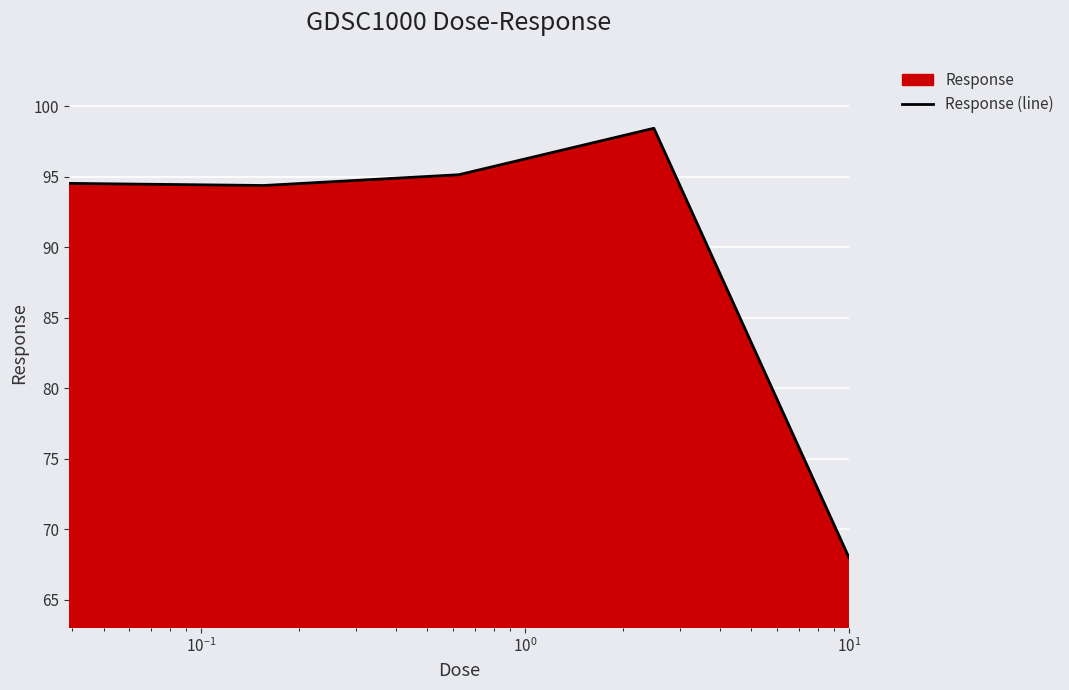

What is the difference between the maximum and minimum values?

30.4